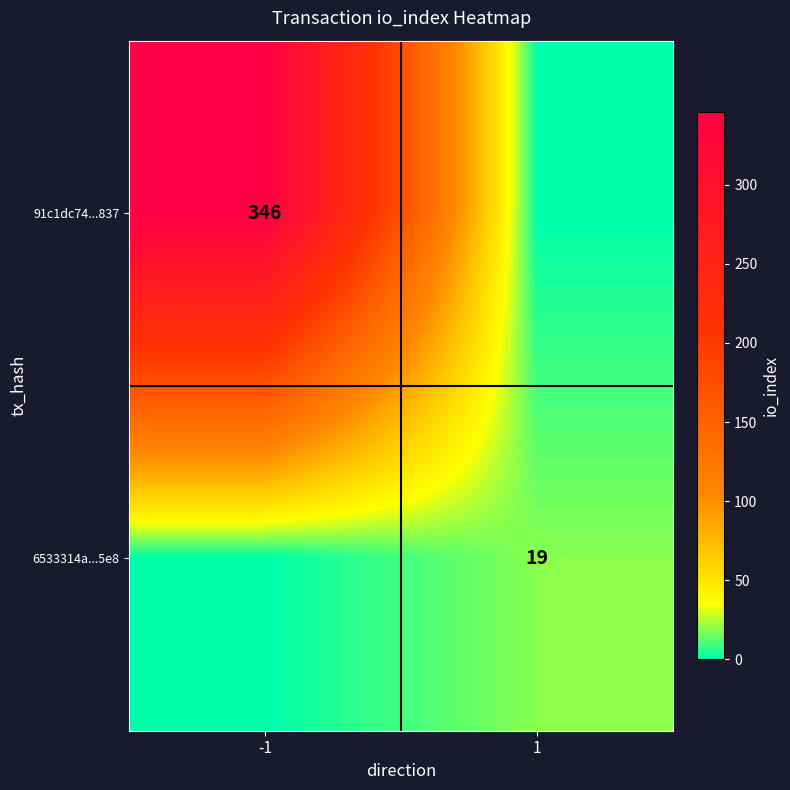

At which label does 91c1dc74...837 reach its peak?

-1